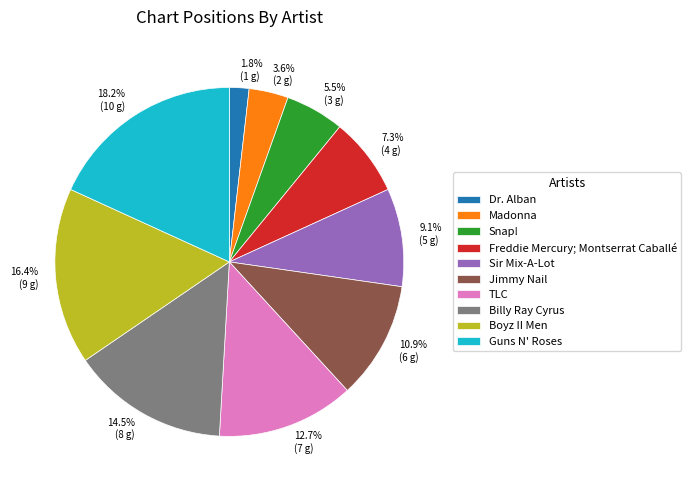

Is there a majority slice in this chart?

No